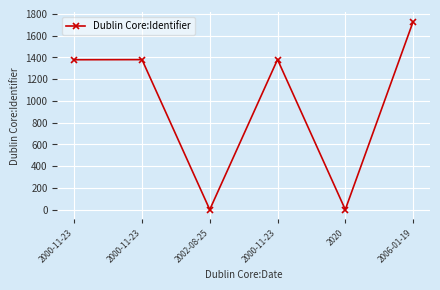

How many lines are shown in the chart?

1